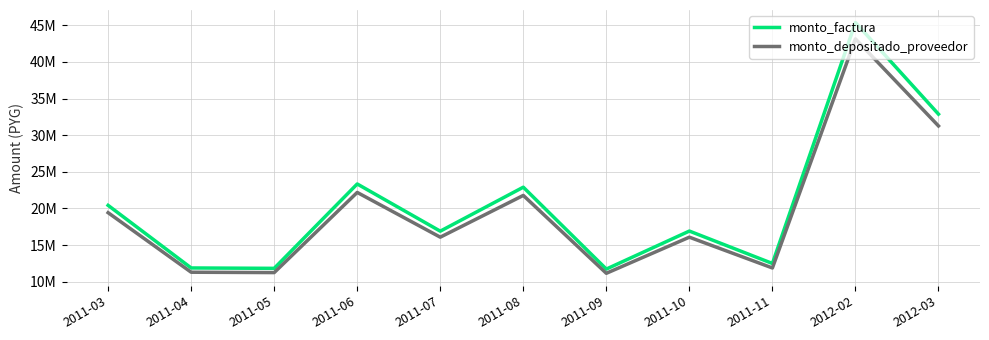

True or false: monto_factura and monto_depositado_proveedor intersect in this chart.

False